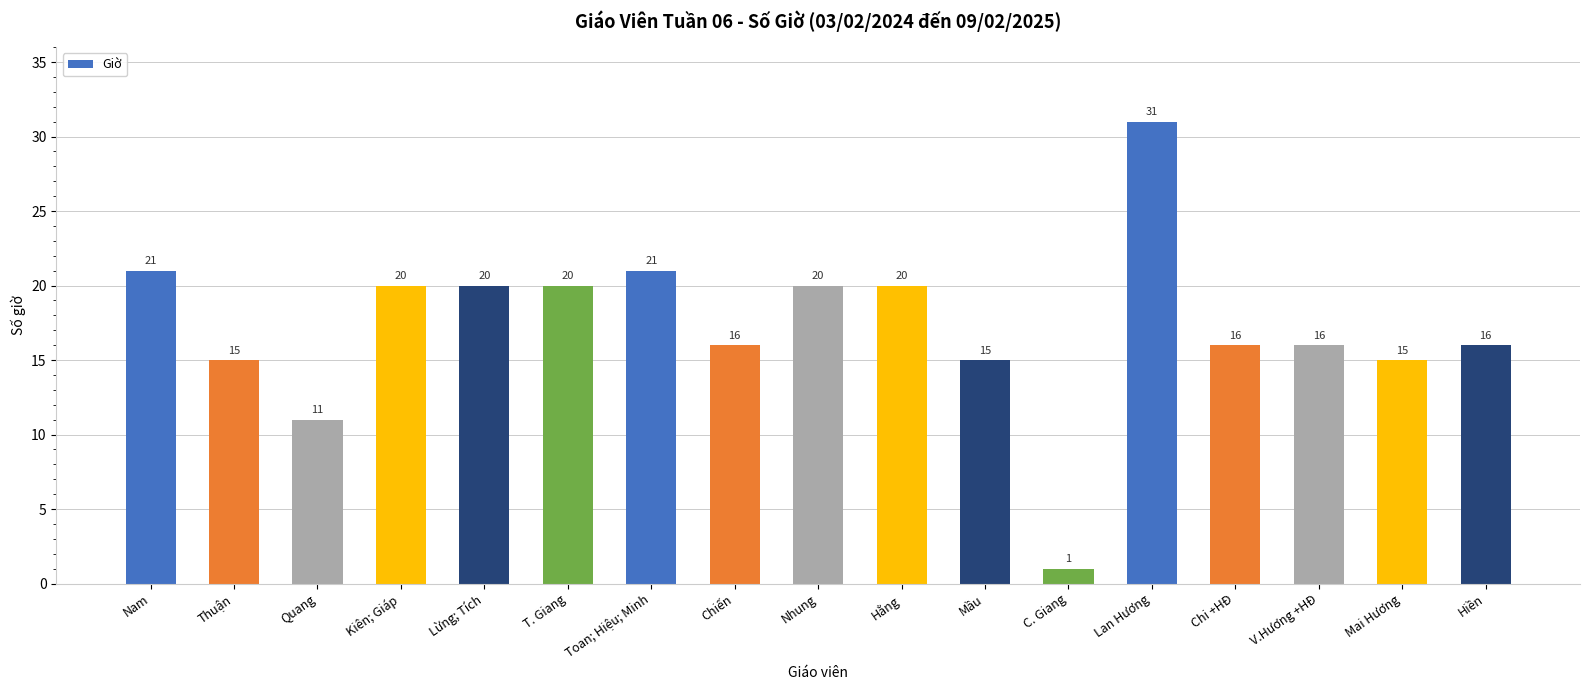

Is it true that the value at T. Giang is 13?

False